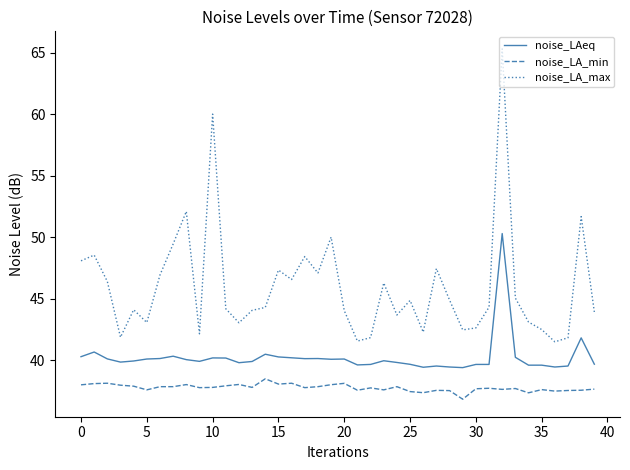

What is the difference between the maximum and minimum values in the noise_LA_max series?

23.8